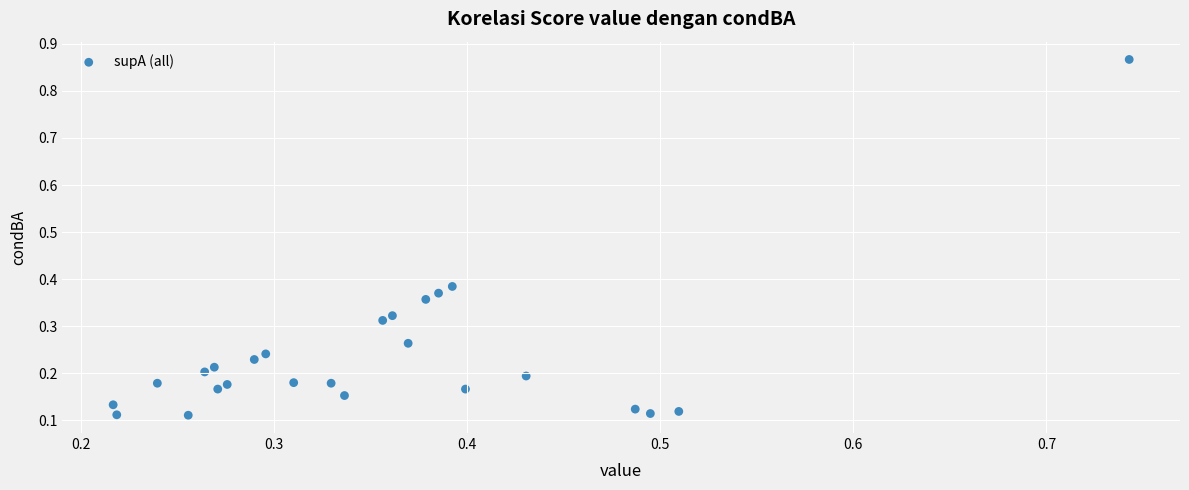

What is the range of X values (max minus min)?

0.5